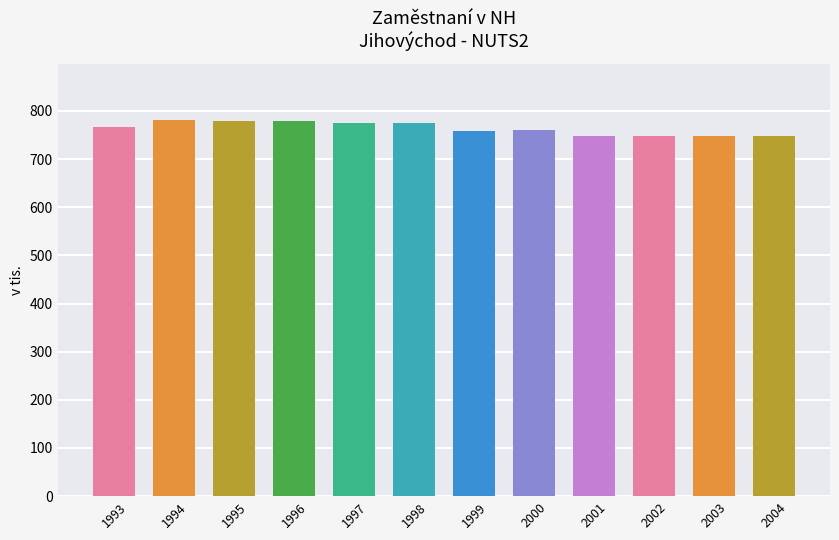

What is the difference between the second highest and second lowest values?

32.0